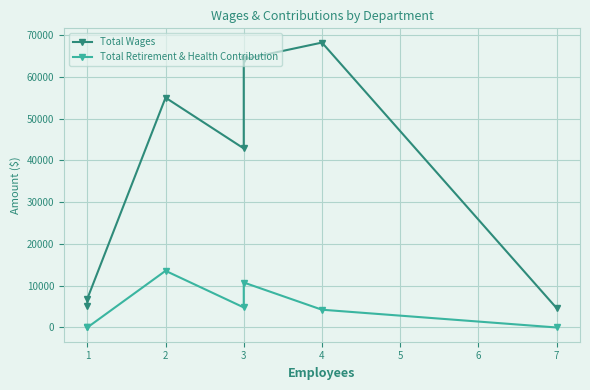

The Total Wages series shows 6881 at 1. True or false?

True